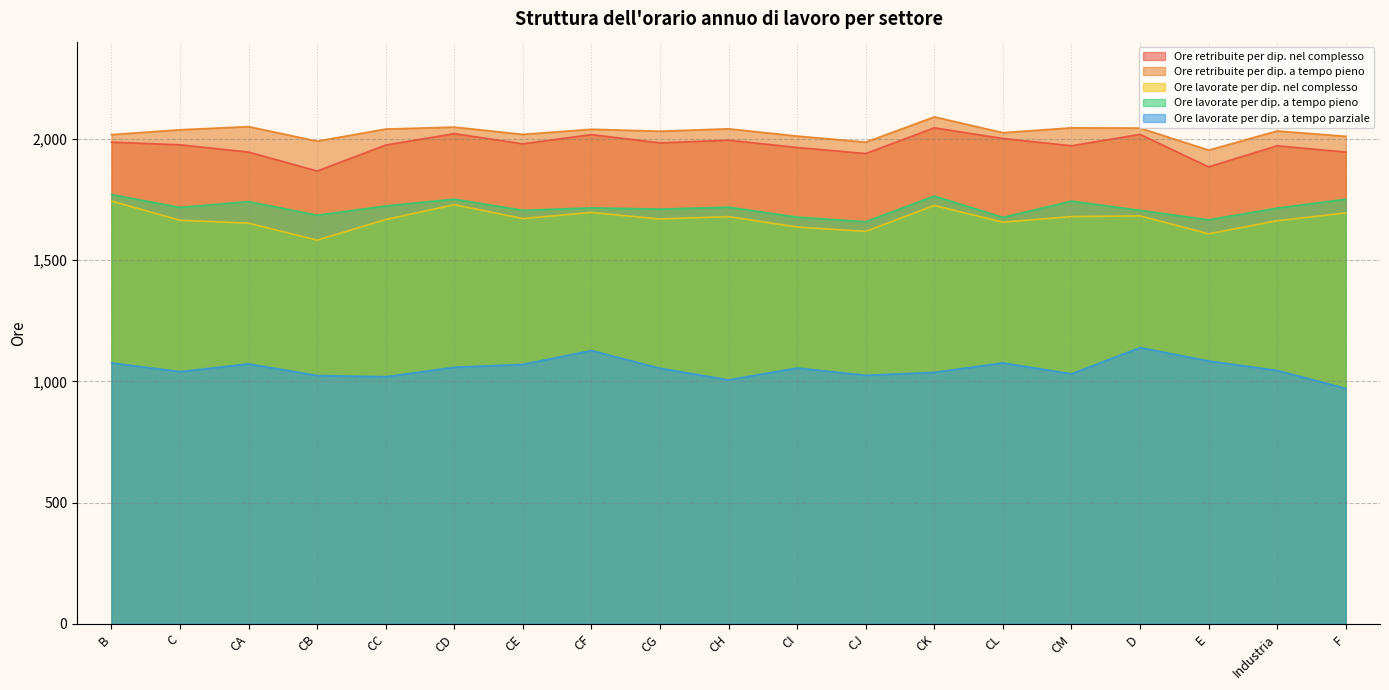

Reading left to right, list all the values displayed in this chart.

Ore retribuite per dip. nel complesso: 1986	1975	1945	1867	1974	2021	1979	2017	1983	1994	1964	1939	2045	2001	1971	2018	1884	1971	1945
Ore retribuite per dip. a tempo pieno: 2017	2037	2050	1990	2040	2048	2018	2039	2031	2041	2011	1986	2090	2025	2045	2044	1953	2032	2010
Ore lavorate per dip. nel complesso: 1743	1664	1652	1582	1667	1728	1671	1696	1669	1679	1636	1618	1725	1656	1679	1682	1608	1662	1694
Ore lavorate per dip. a tempo pieno: 1770	1717	1741	1685	1723	1751	1705	1715	1710	1718	1677	1658	1764	1676	1743	1705	1666	1714	1751
Ore lavorate per dip. a tempo parziale: 1076	1040	1072	1024	1019	1058	1070	1127	1054	1006	1055	1025	1037	1076	1031	1139	1084	1045	971